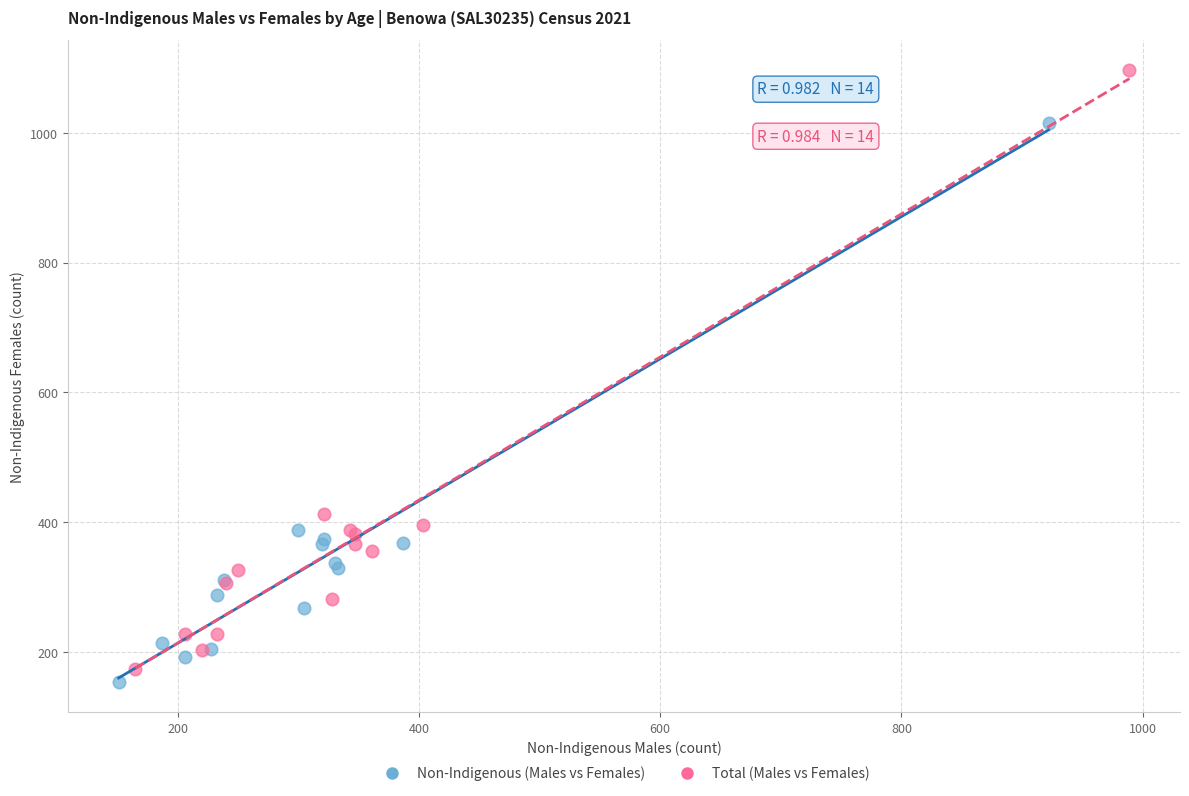

Which series contains the highest Y value?

Total (Males vs Females)